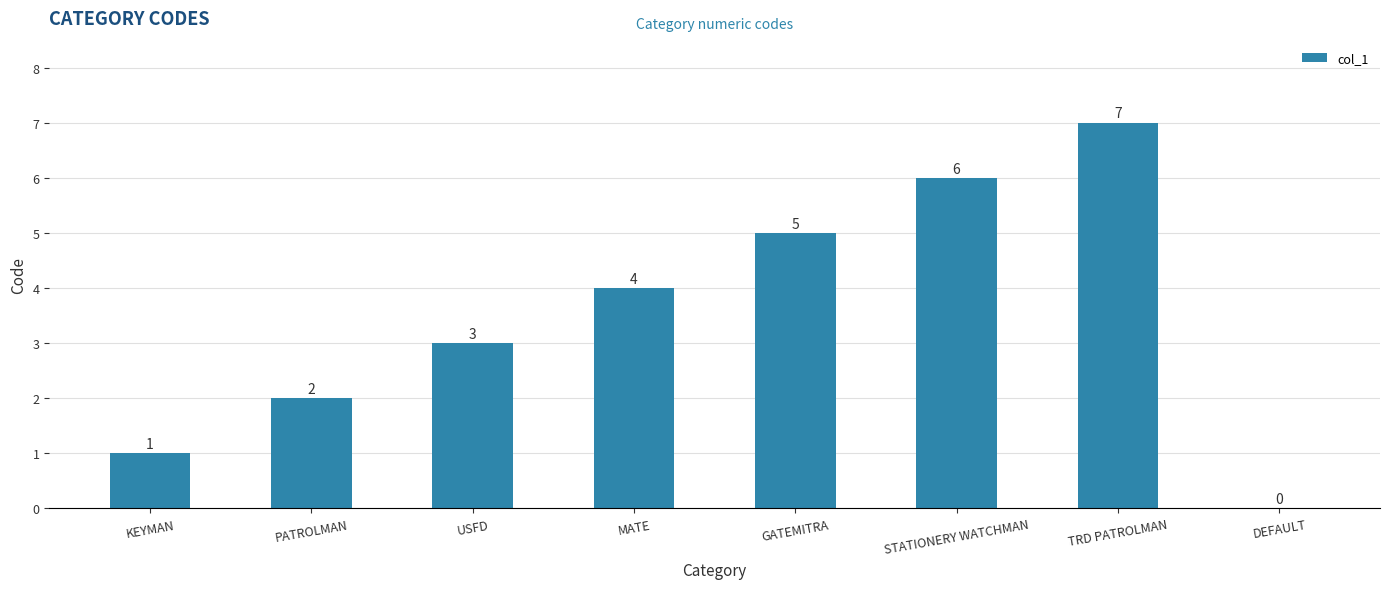

What is the greatest value displayed?

7